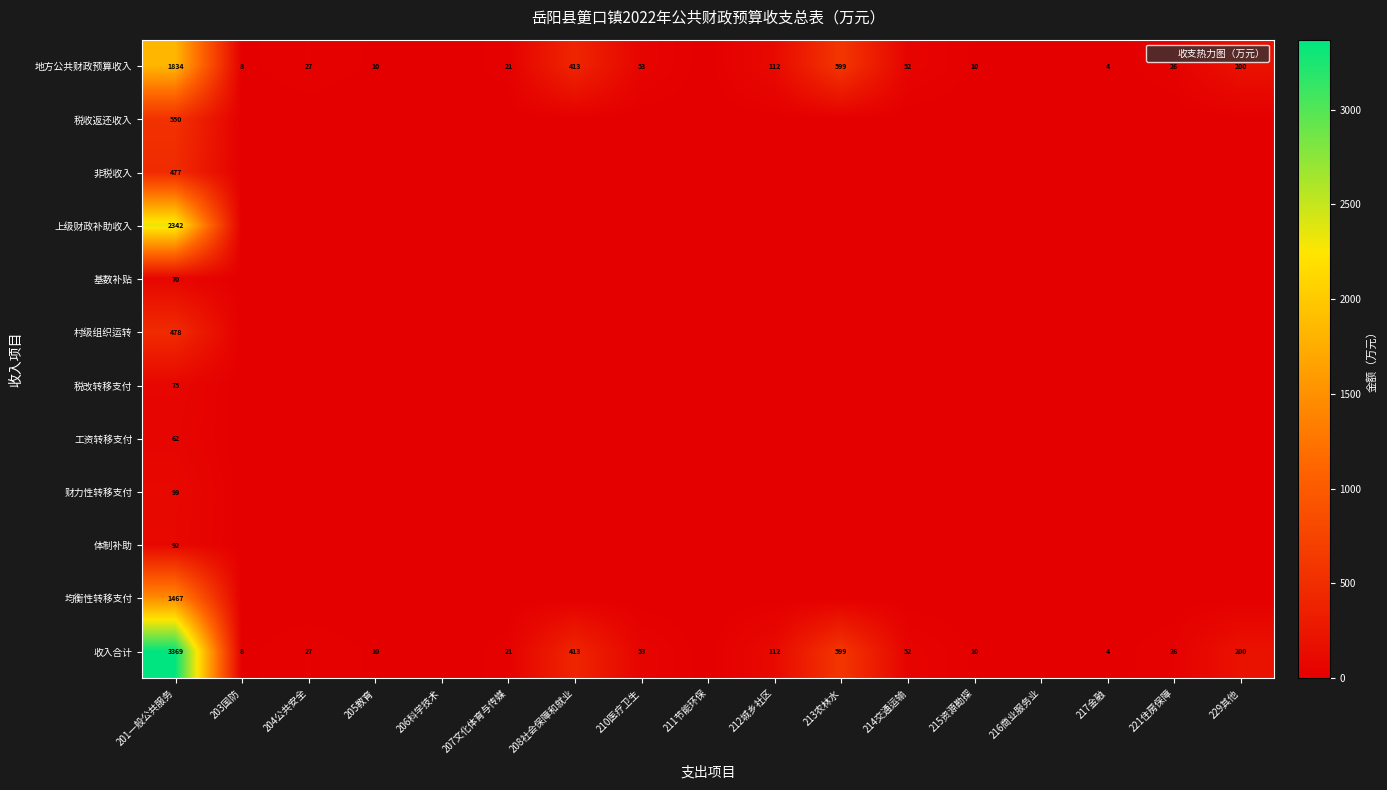

Which category has the highest value in the 基数补贴 series?

201一般公共服务